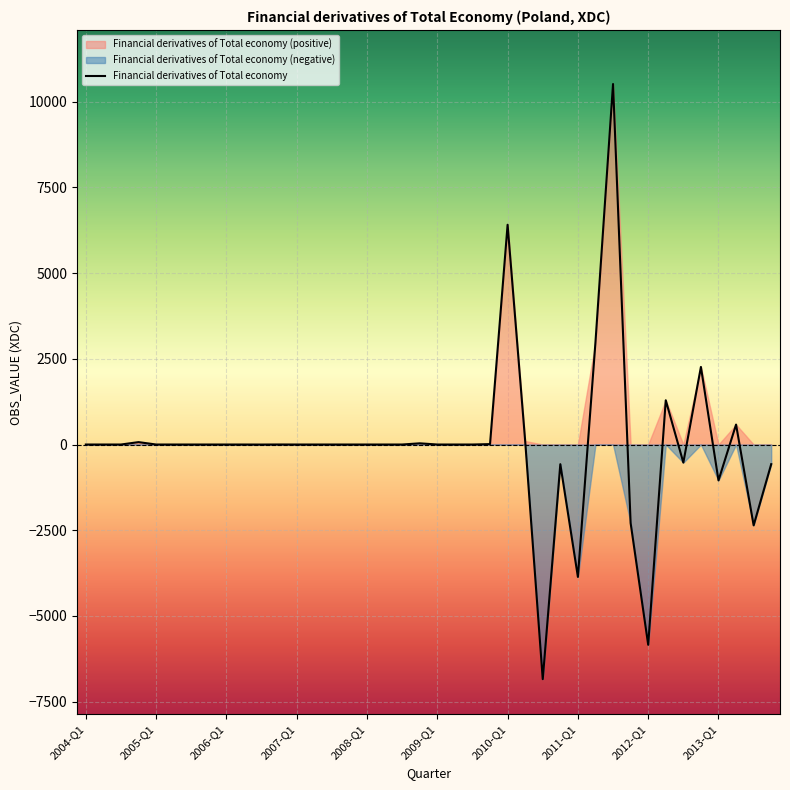

What is the sum of all values?

351.5